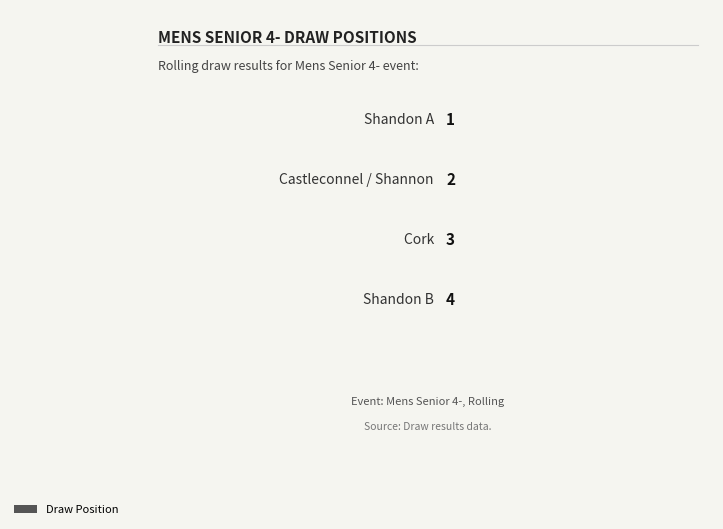

Rank the categories by value from highest to lowest.

Shandon B, Cork, Castleconnel / Shannon, Shandon A